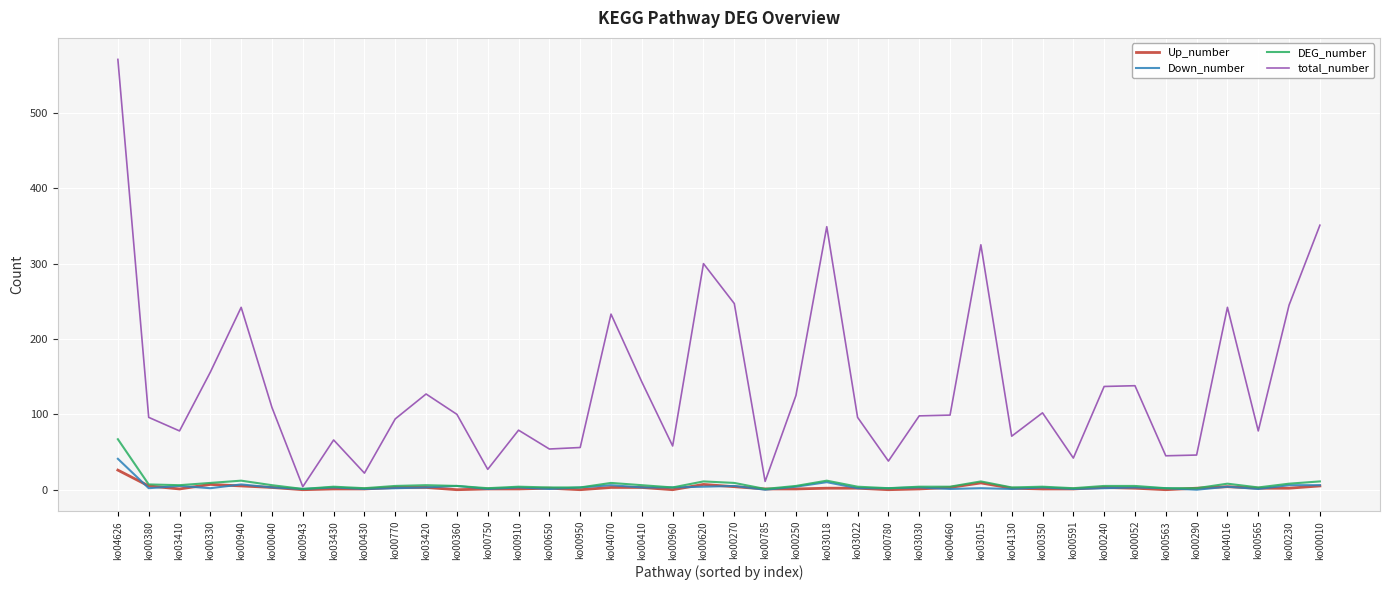

What is the sum of the total_number values at ko00785 and ko04626?

582